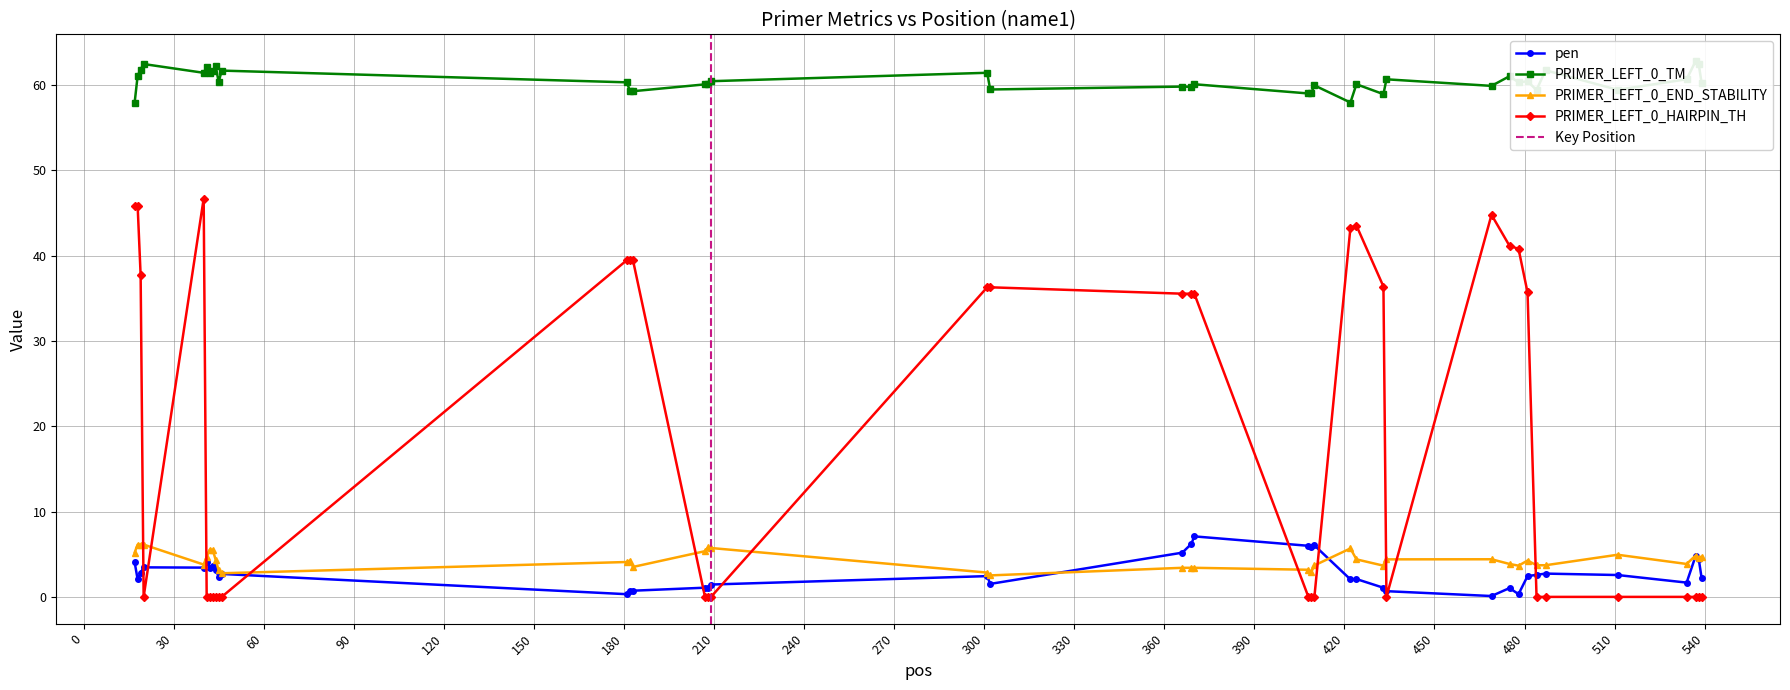

True or false: PRIMER_LEFT_0_END_STABILITY has more than 2 interior local peaks.

True